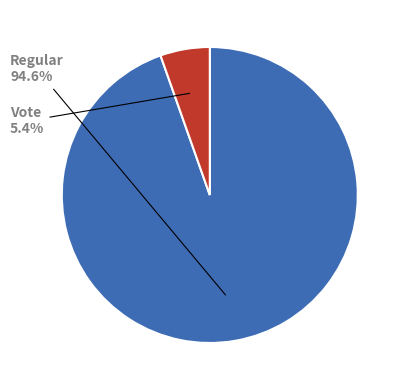

Is there any slice that represents more than half of the pie?

Yes